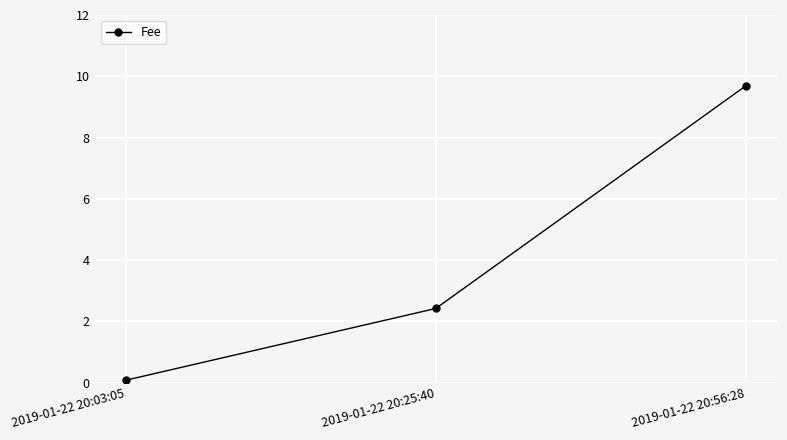

What is the change in value from 2019-01-22 20:03:05 to 2019-01-22 20:25:40?

+2.3